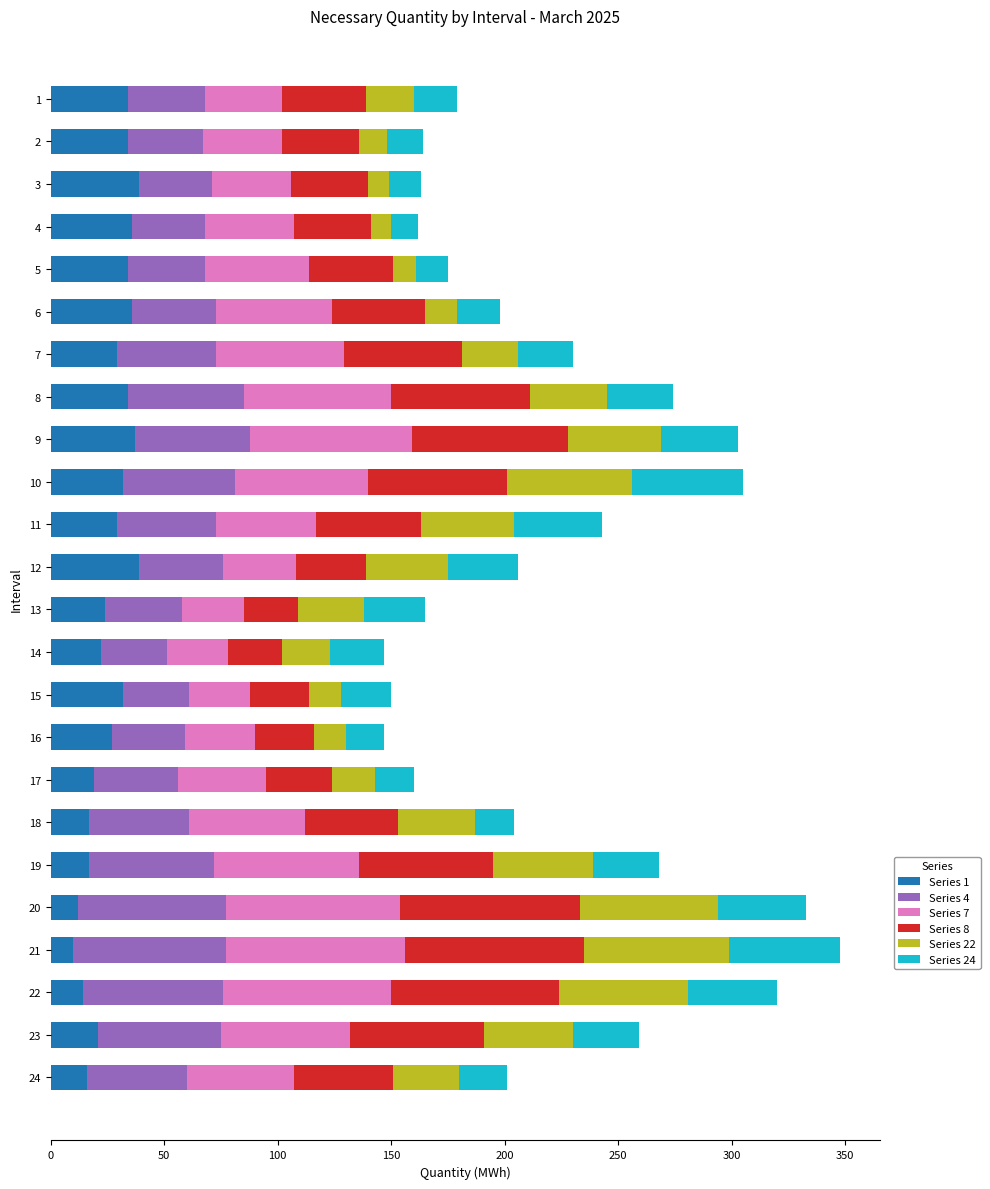

Count the number of data series in this chart.

6